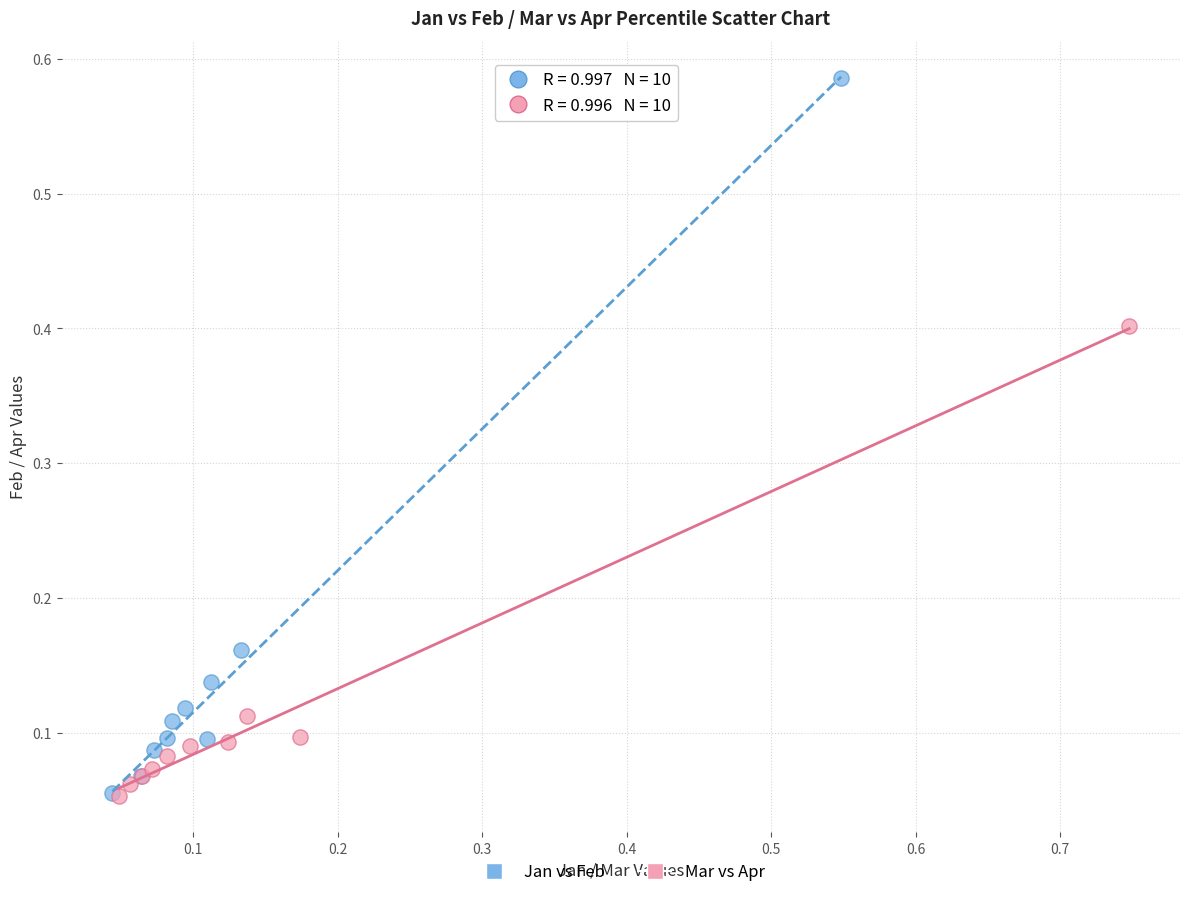

Which series contains the highest Y value?

Jan vs Feb